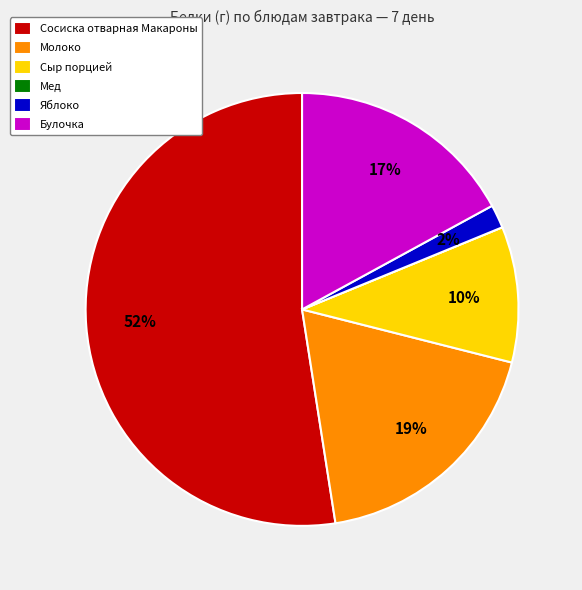

What percentage is the Сыр порцией slice, to the nearest percent?

10%